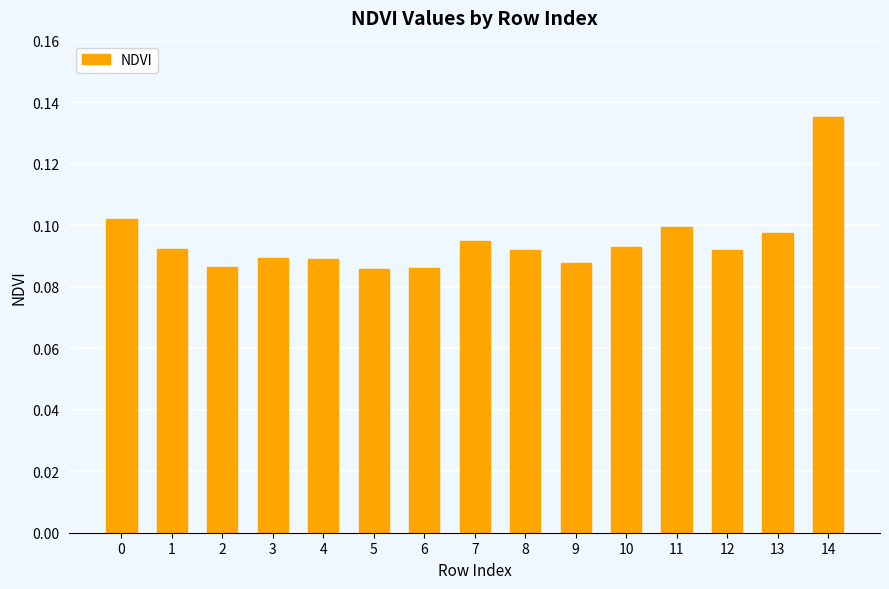

What is the sum of all values?

1.4